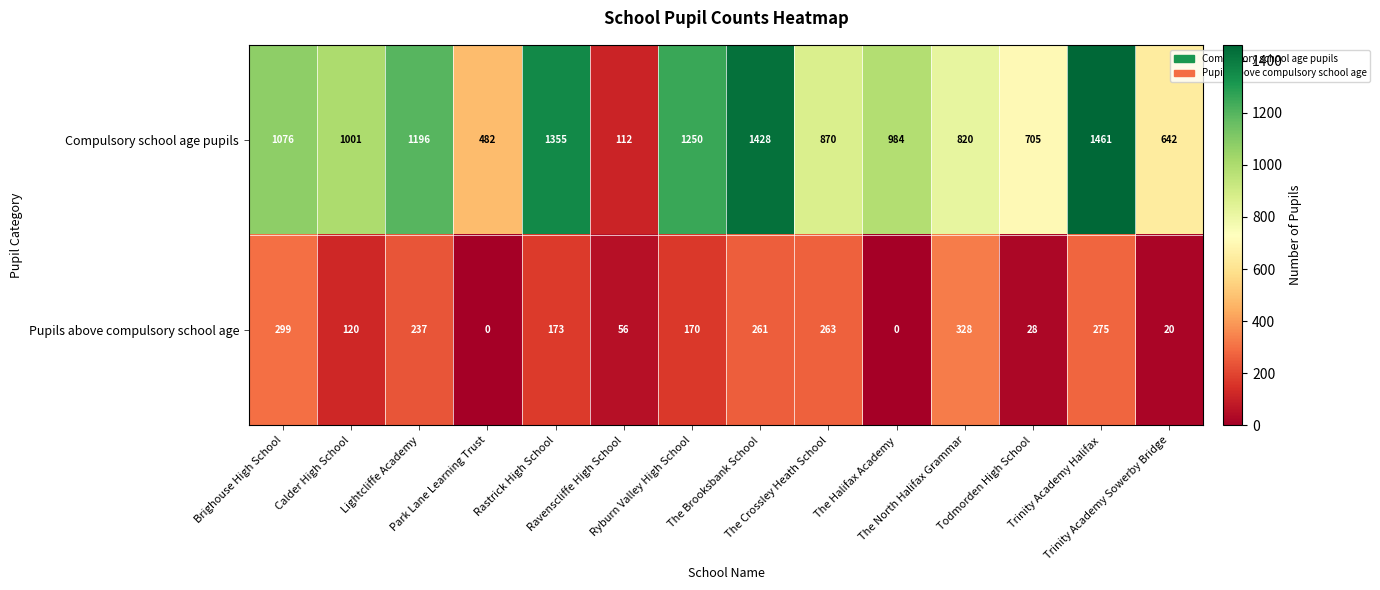

List the series in order of their overall mean, lowest first.

Pupils above compulsory school age, Compulsory school age pupils